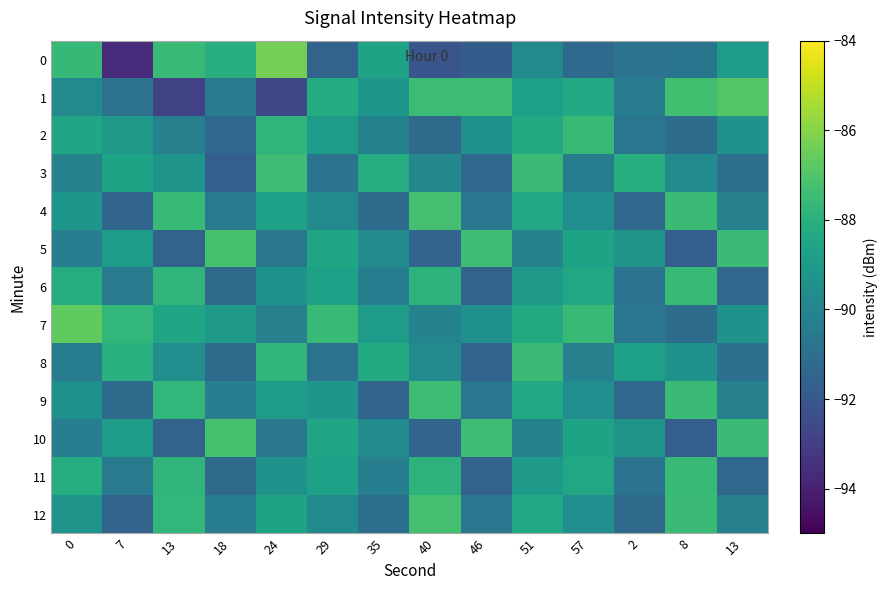

At which category is the sum across all series the highest?

51